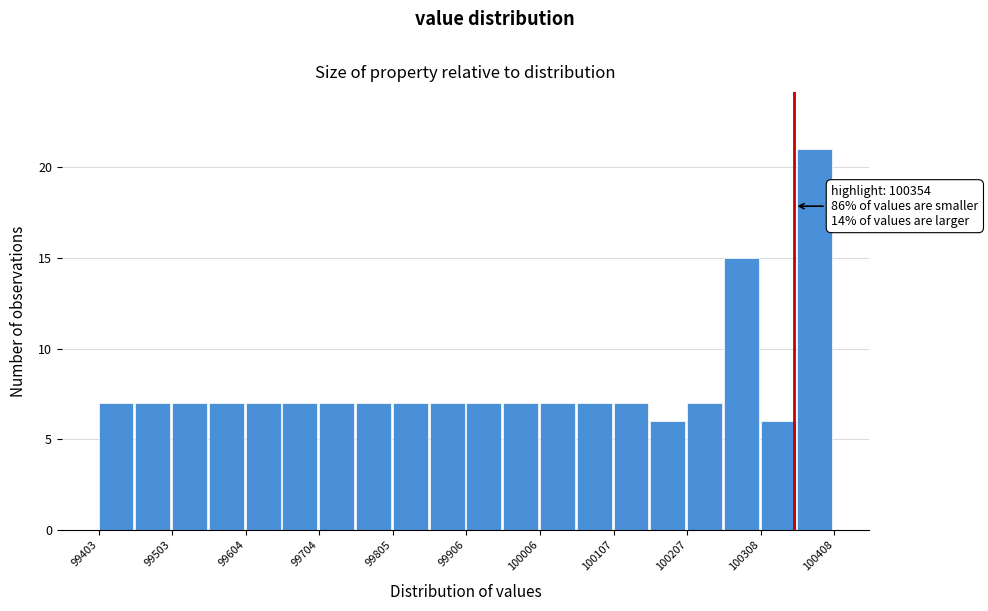

Around what value on the x-axis is the tallest bar? Give the approximate position of its centre, as read against the axis.

100380